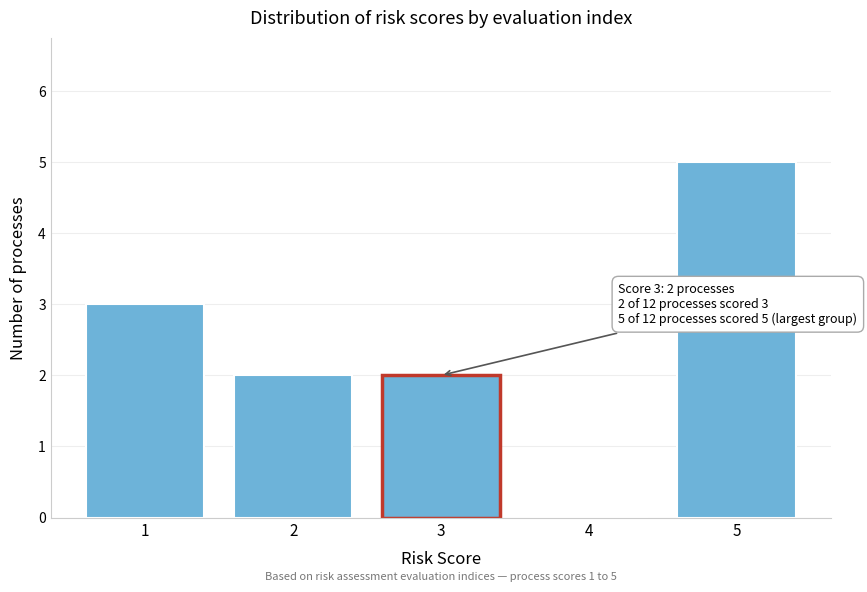

Reading left to right, transcribe all the data shown in this chart.

1=3	2=2	3=2	4=0	5=5